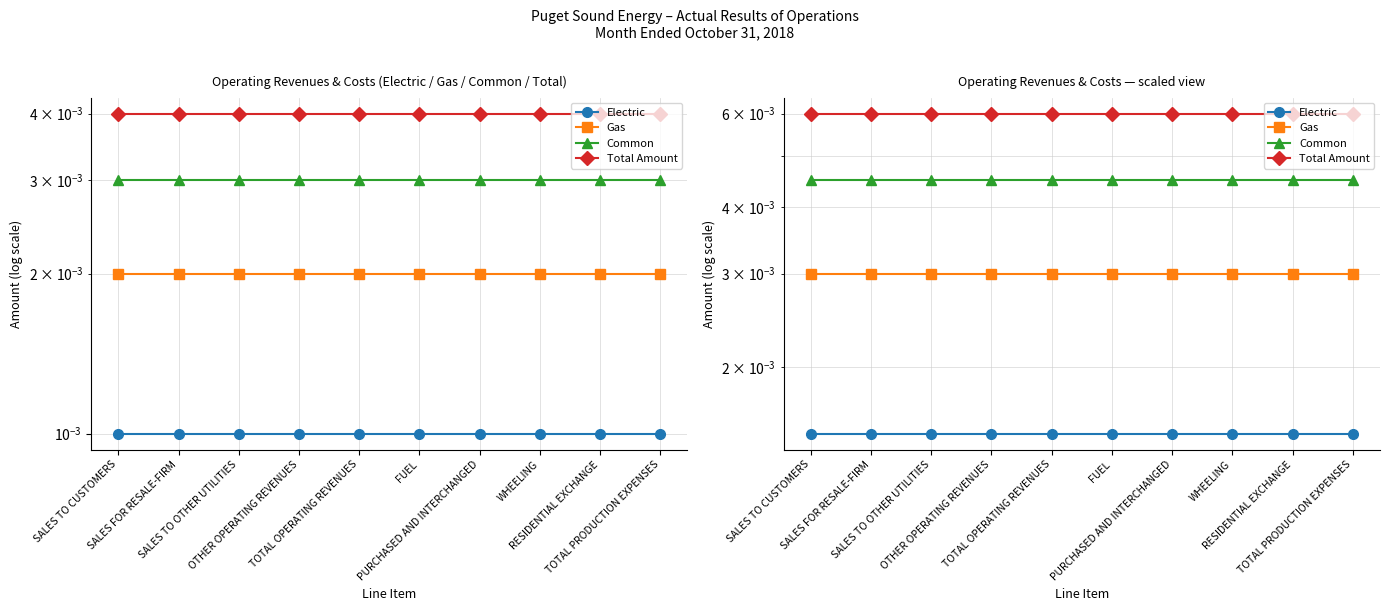

How many series are shown in this chart?

4